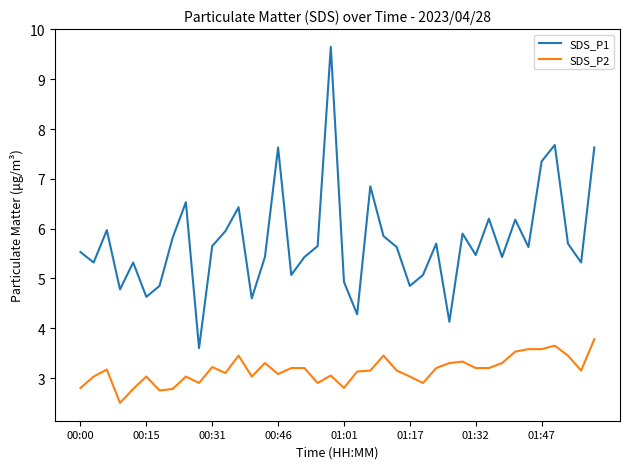

List the series in order of their overall mean, highest first.

SDS_P1, SDS_P2